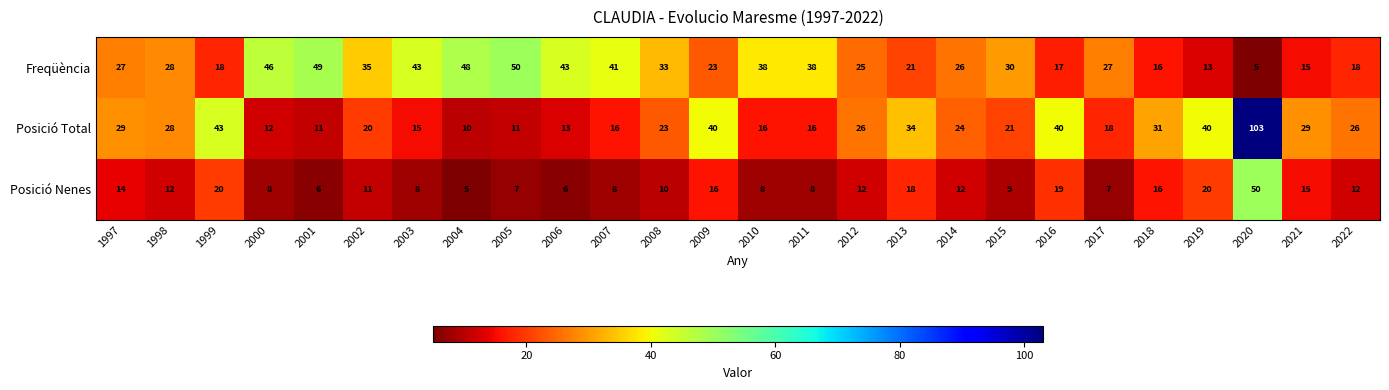

Count the number of data series in this chart.

3